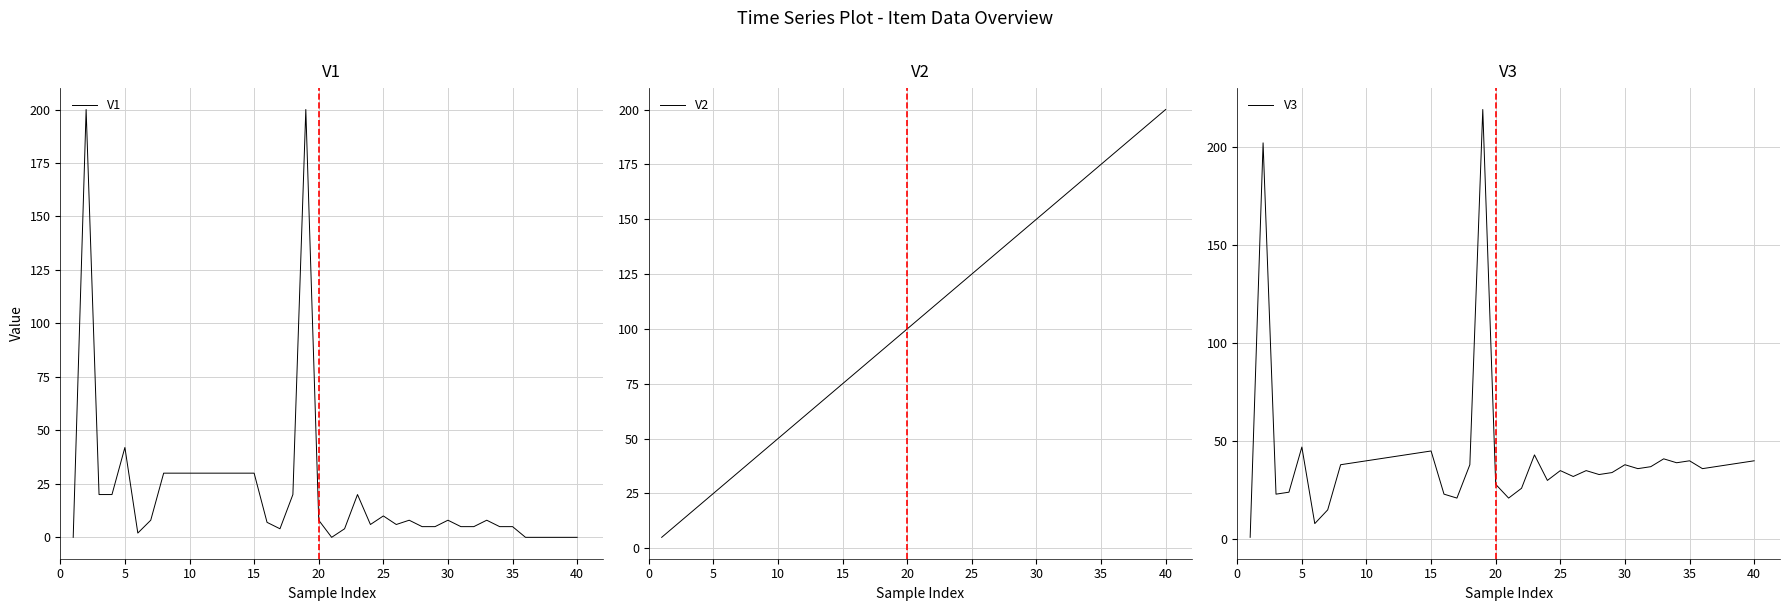

Which series has the widest spread of values?

V3